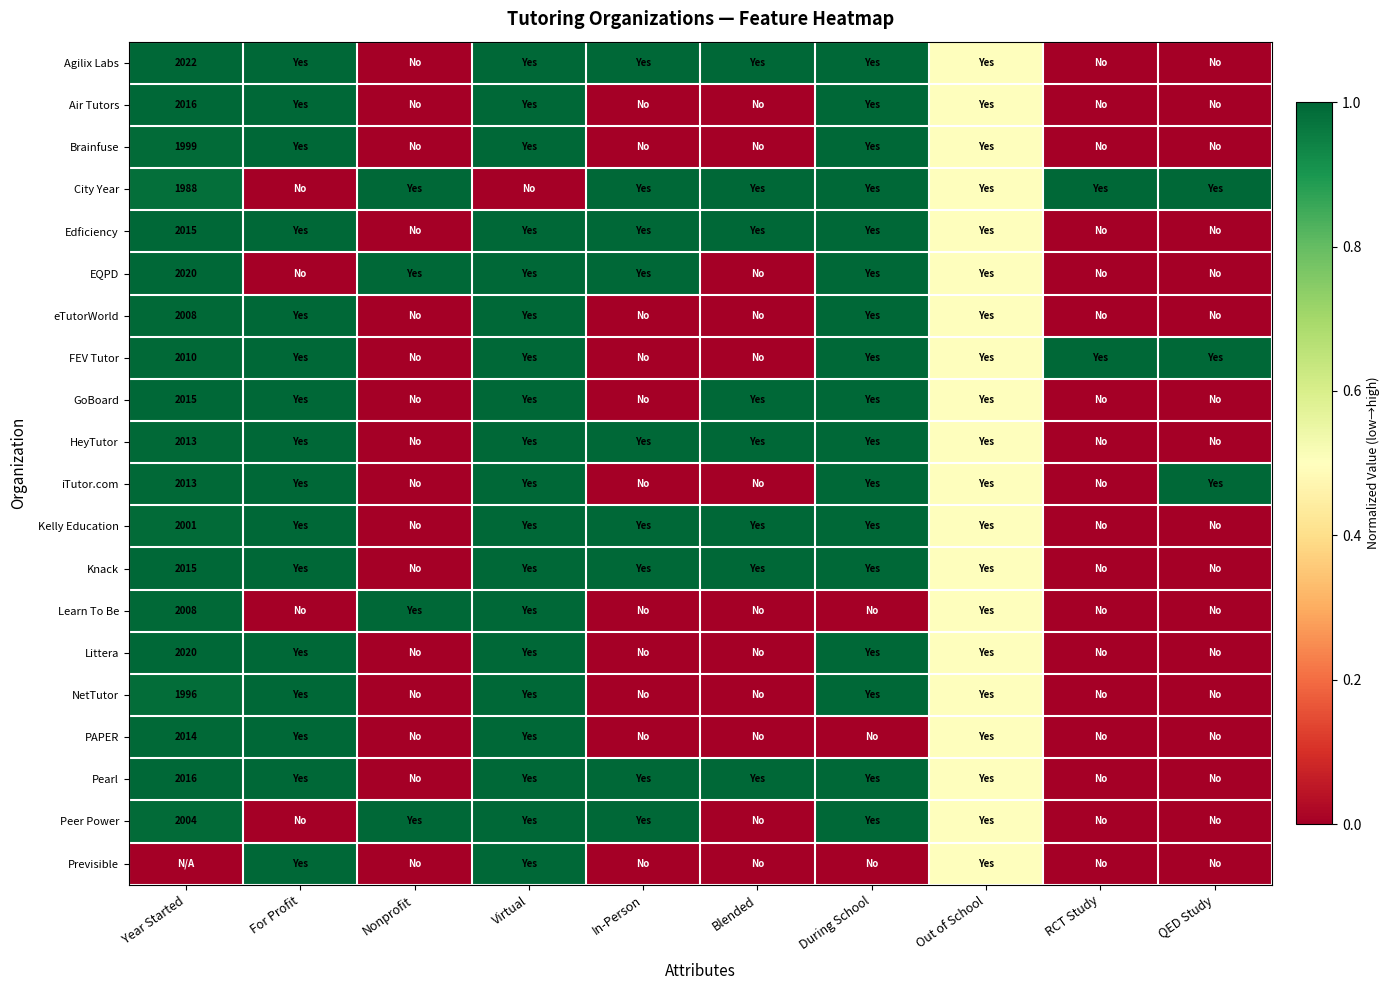

The FEV Tutor series shows 2010.0 at Year Started. True or false?

True